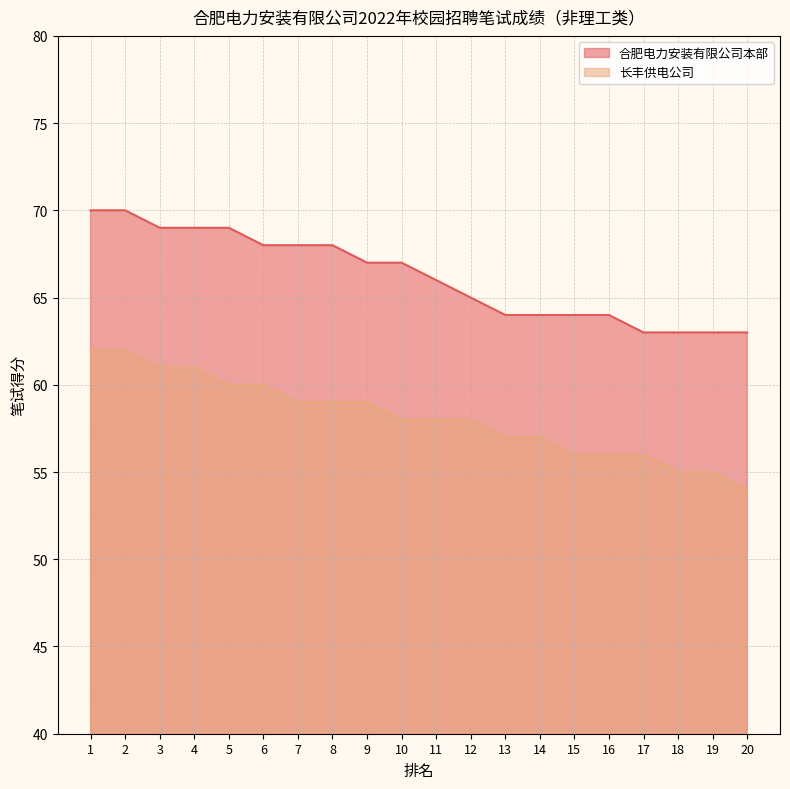

Read the 长丰供电公司 value at 2.

62